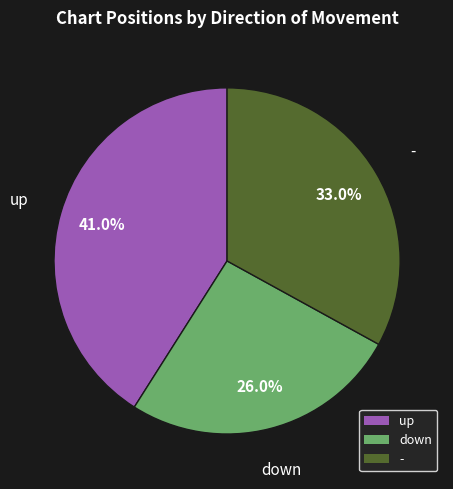

Approximately how many times larger is the value at down compared to up?

0.6